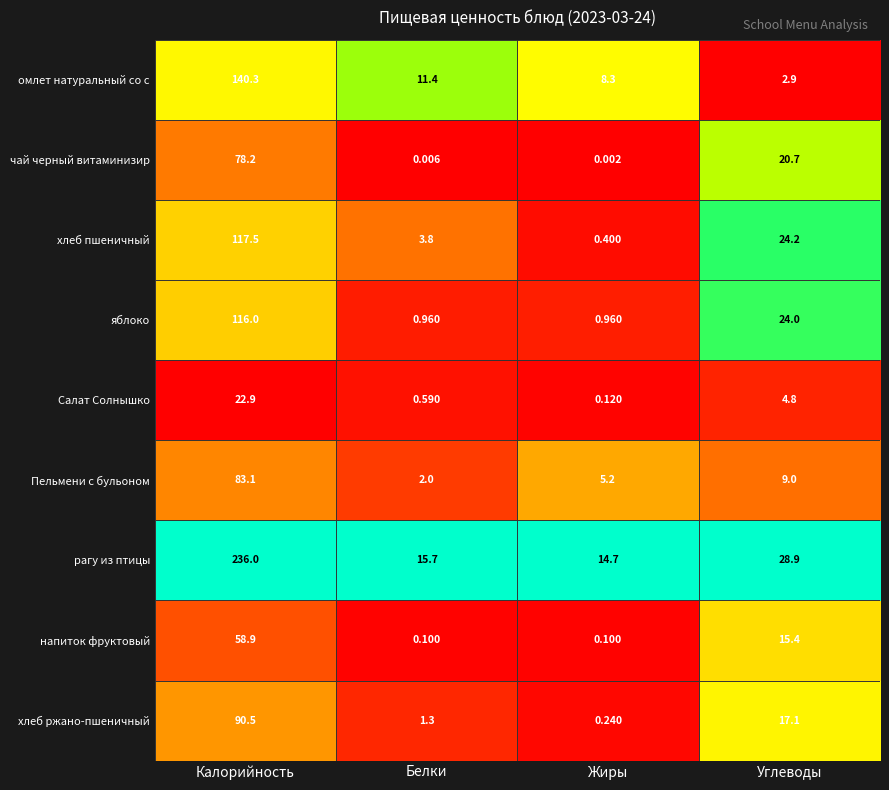

Rank the series by their maximum value, from lowest to highest.

Салат Солнышко, напиток фруктовый, чай черный витаминизир, Пельмени с бульоном, хлеб ржано-пшеничный, яблоко, хлеб пшеничный, омлет натуральный со с, рагу из птицы